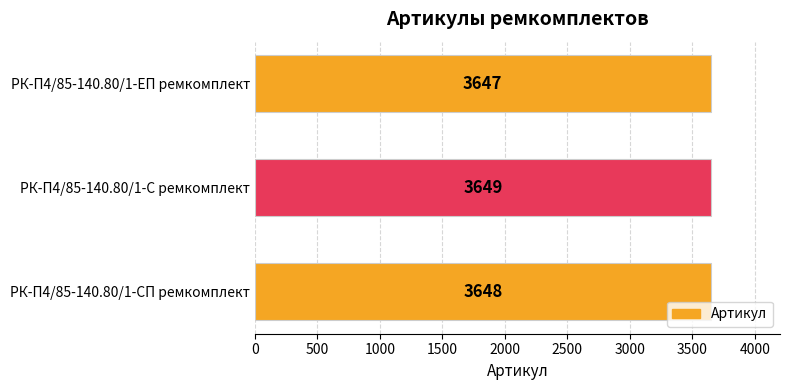

Approximately how many times larger is the value at РК-П4/85-140.80/1-ЕП ремкомплект compared to РК-П4/85-140.80/1-С ремкомплект?

1.0